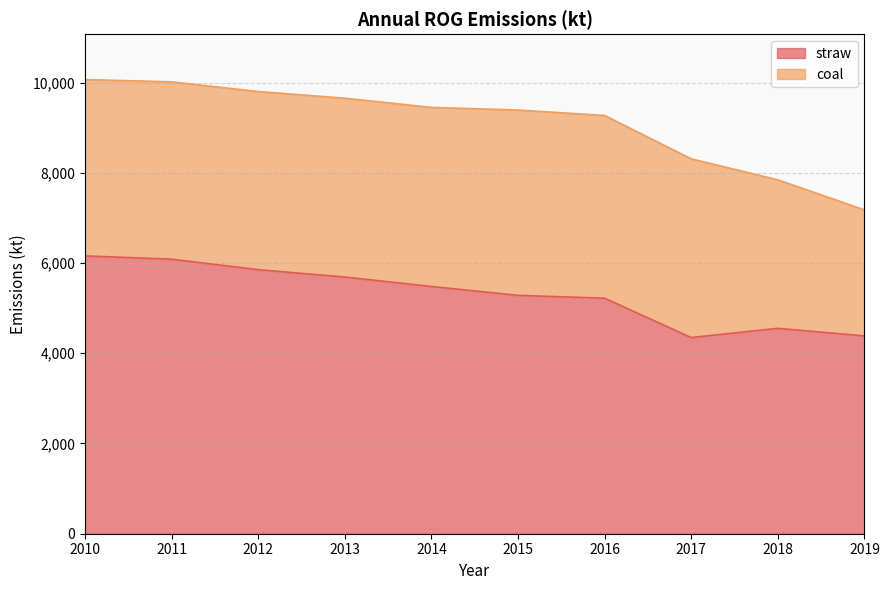

What is the total value across all series at 2013?

9652.7